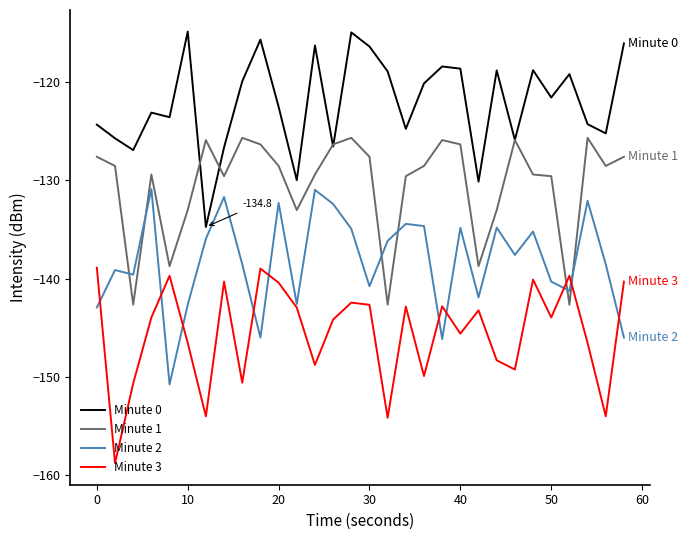

How many series are shown in this chart?

4